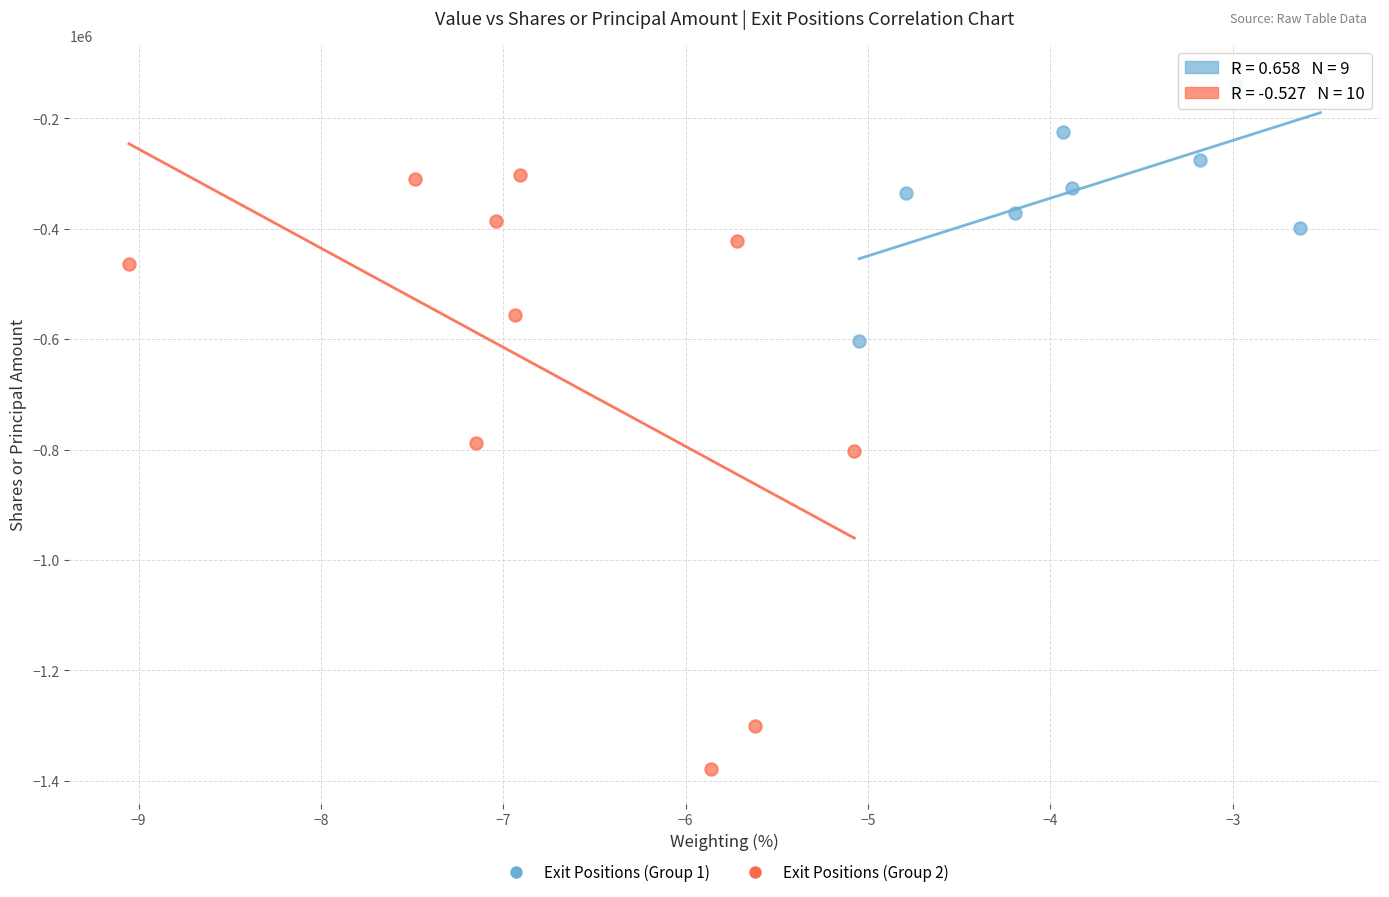

Which series has the widest spread of Y values?

Exit Positions (Group 2)